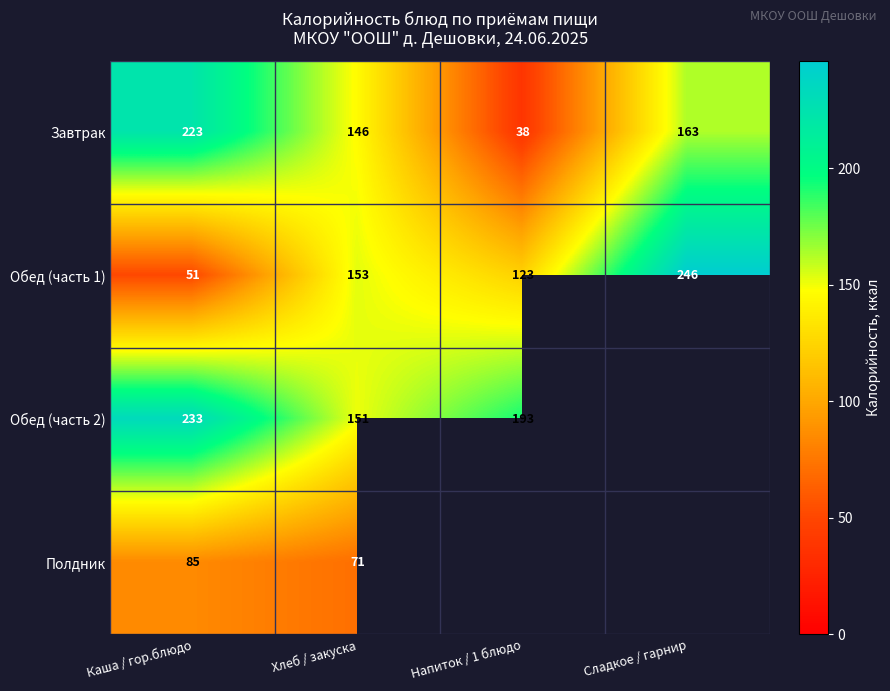

Which category has the lowest value in the Обед (часть 1) series?

Каша / гор.блюдо